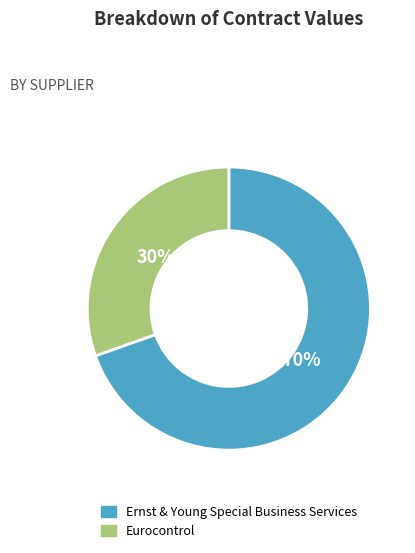

To the nearest percent, what portion does Ernst & Young Special Business Services represent?

70%